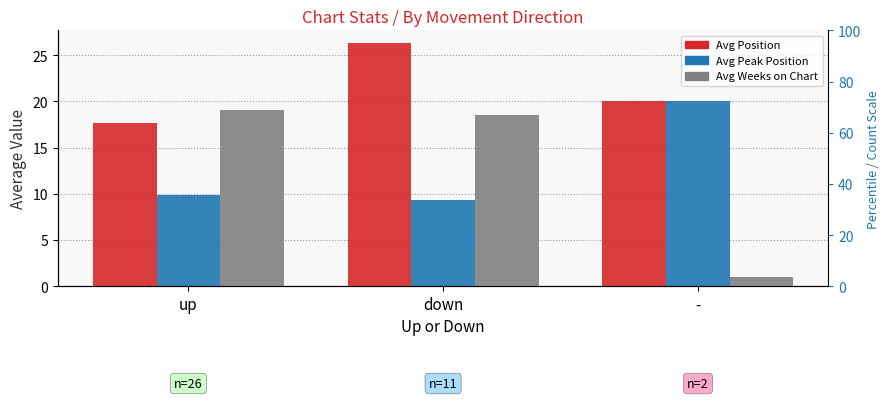

How many distinct data groups are displayed?

3